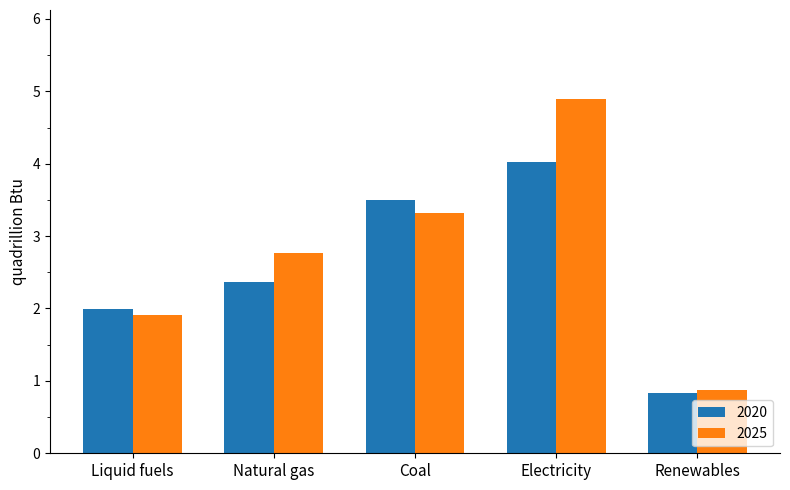

How many bars are there in each group?

2